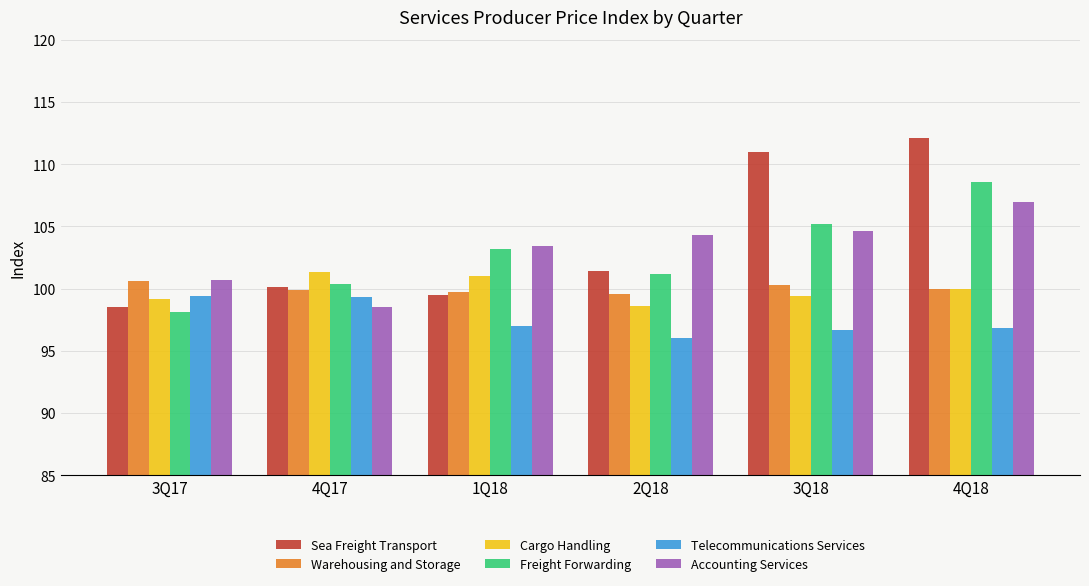

How many data points in Telecommunications Services are less than 97?

3